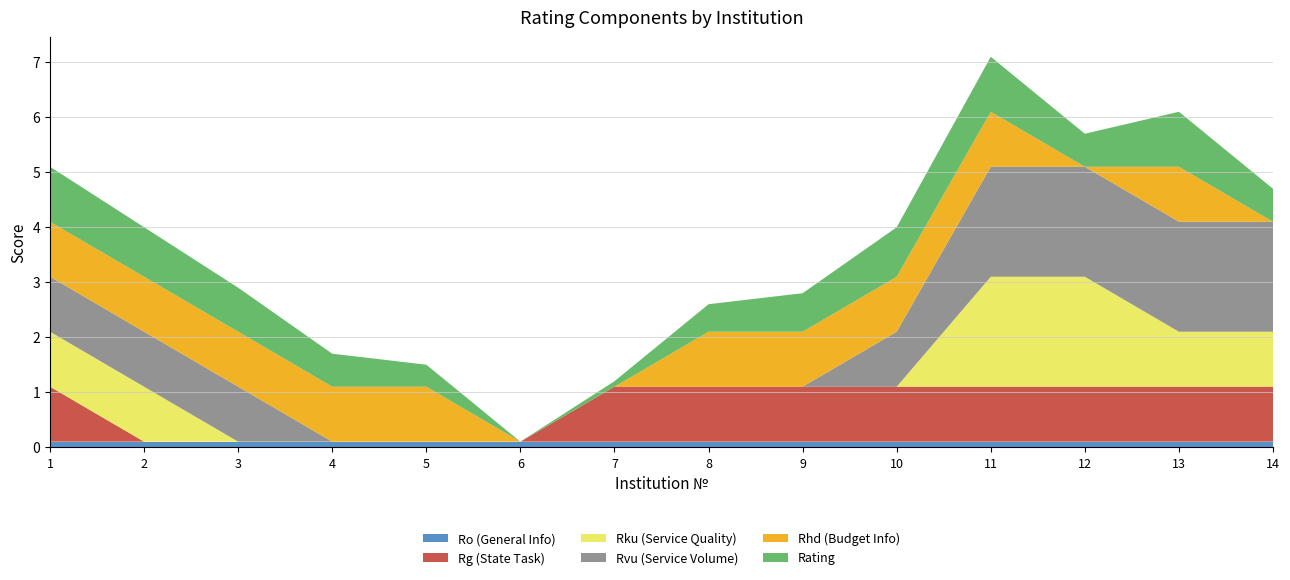

Reading left to right, transcribe all the data shown in this chart.

Ro (General Info): 0.1	0.1	0.1	0.1	0.1	0.1	0.1	0.1	0.1	0.1	0.1	0.1	0.1	0.1
Rg (State Task): 1.0	0.0	0.0	0.0	0.0	0.0	1.0	1.0	1.0	1.0	1.0	1.0	1.0	1.0
Rku (Service Quality): 1.0	1.0	0.0	0.0	0.0	0.0	0.0	0.0	0.0	0.0	2.0	2.0	1.0	1.0
Rvu (Service Volume): 1.0	1.0	1.0	0.0	0.0	0.0	0.0	0.0	0.0	1.0	2.0	2.0	2.0	2.0
Rhd (Budget Info): 1.0	1.0	1.0	1.0	1.0	0.0	0.0	1.0	1.0	1.0	1.0	0.0	1.0	0.0
Rating: 1.0	0.9	0.8	0.6	0.4	0.0	0.1	0.5	0.7	0.9	1.0	0.6	1.0	0.6